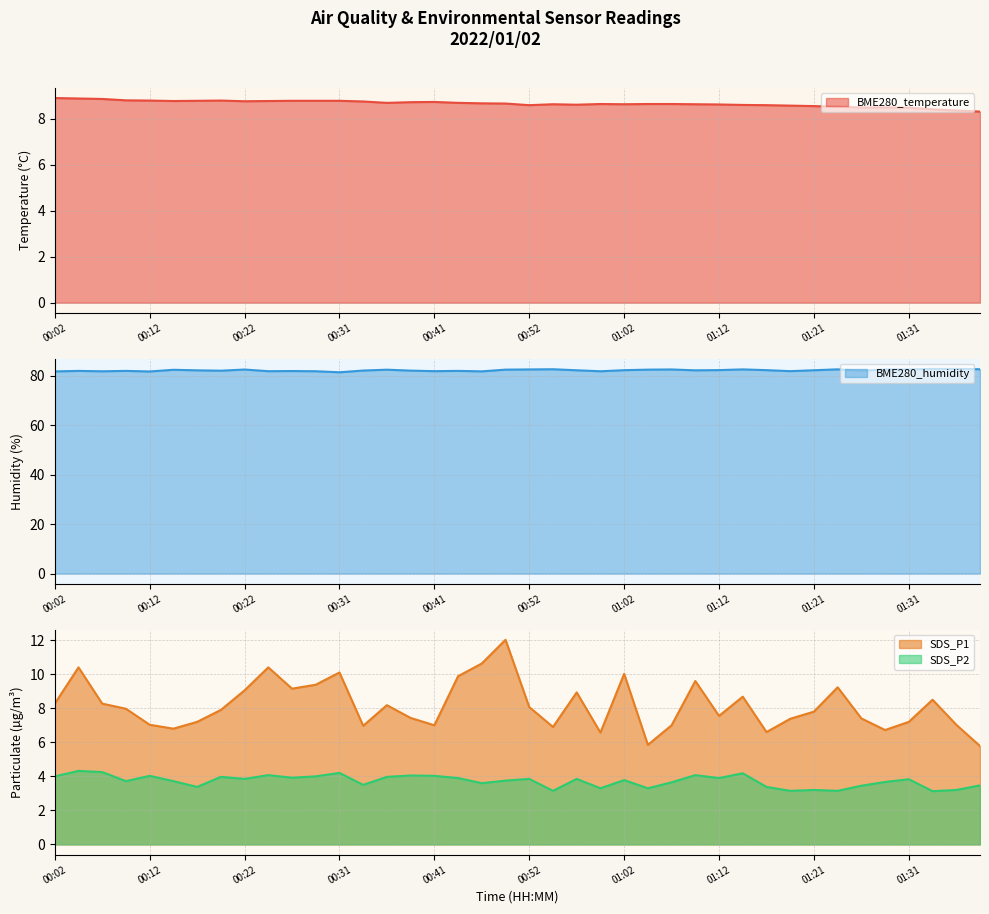

What are all the series names shown in the legend?

BME280_temperature, BME280_humidity, SDS_P1, SDS_P2